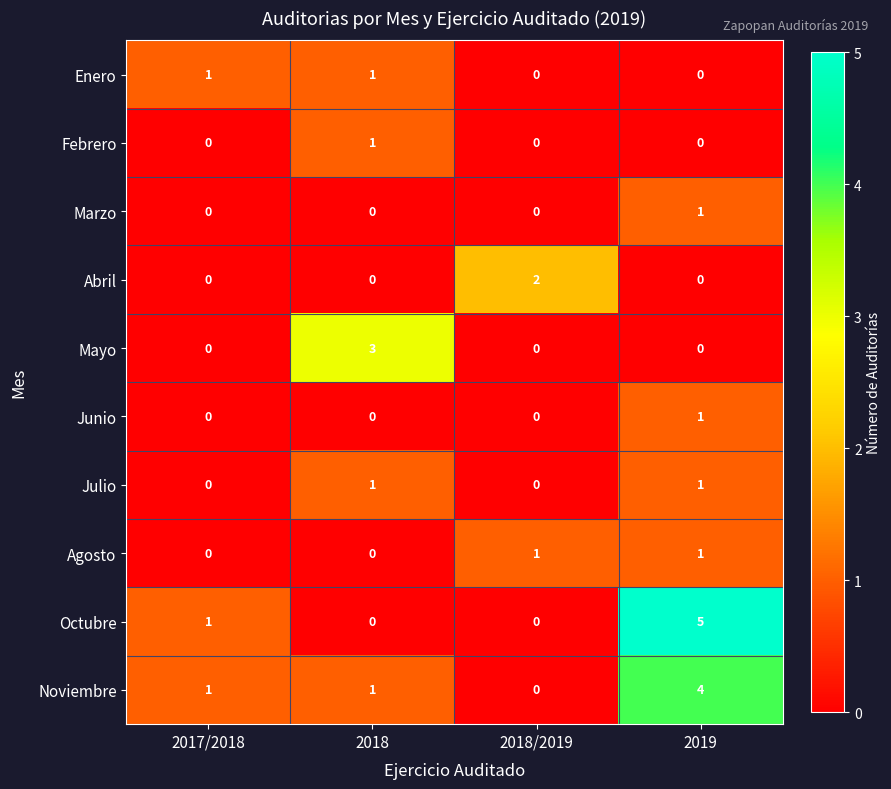

The Marzo series shows -1 at 2017/2018. True or false?

False